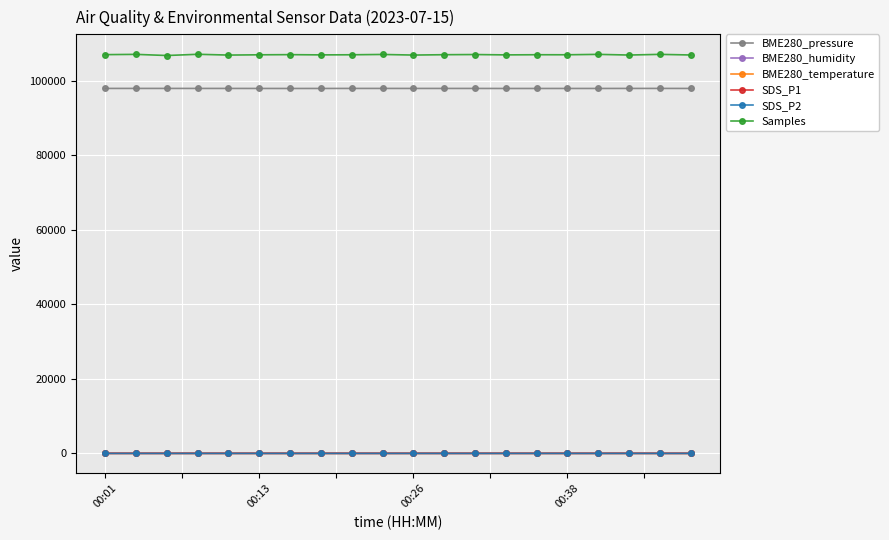

True or false: BME280_temperature and Samples intersect in this chart.

False